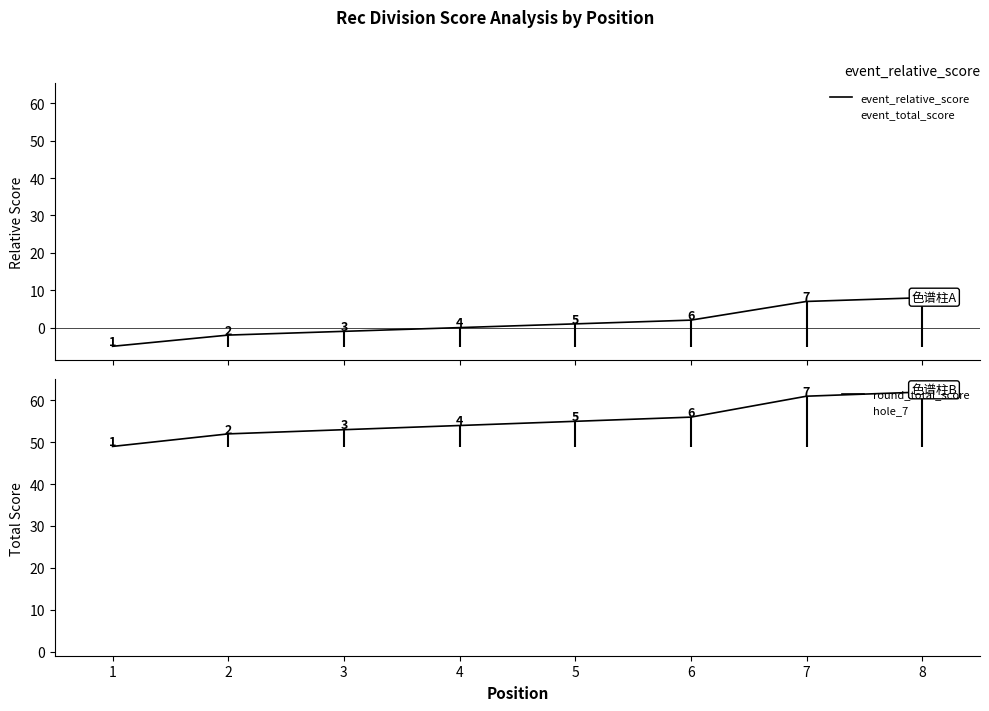

True or false: hole_7 has more than 0 interior local peaks.

True